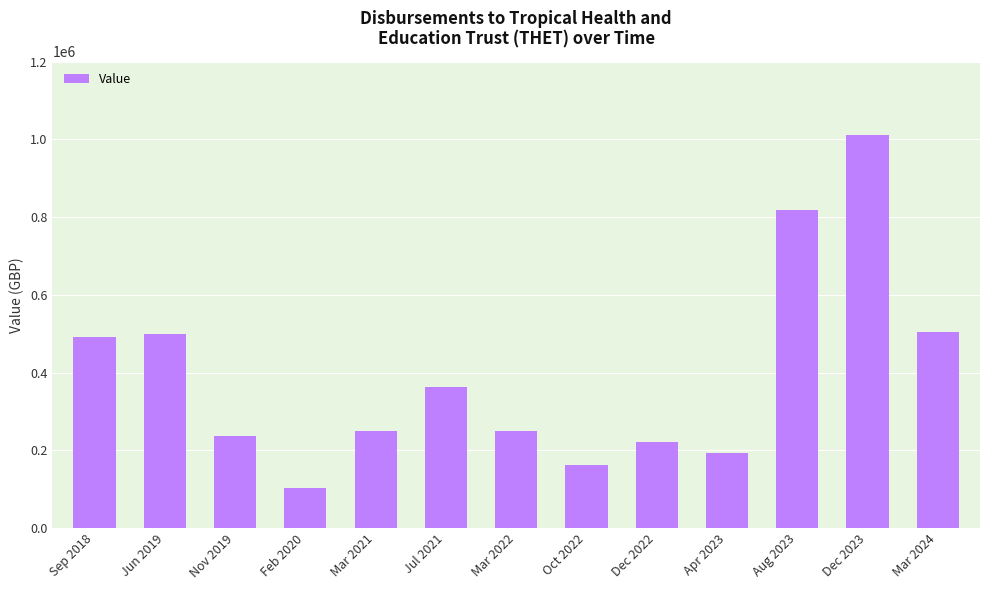

How many values are below 250000?

5